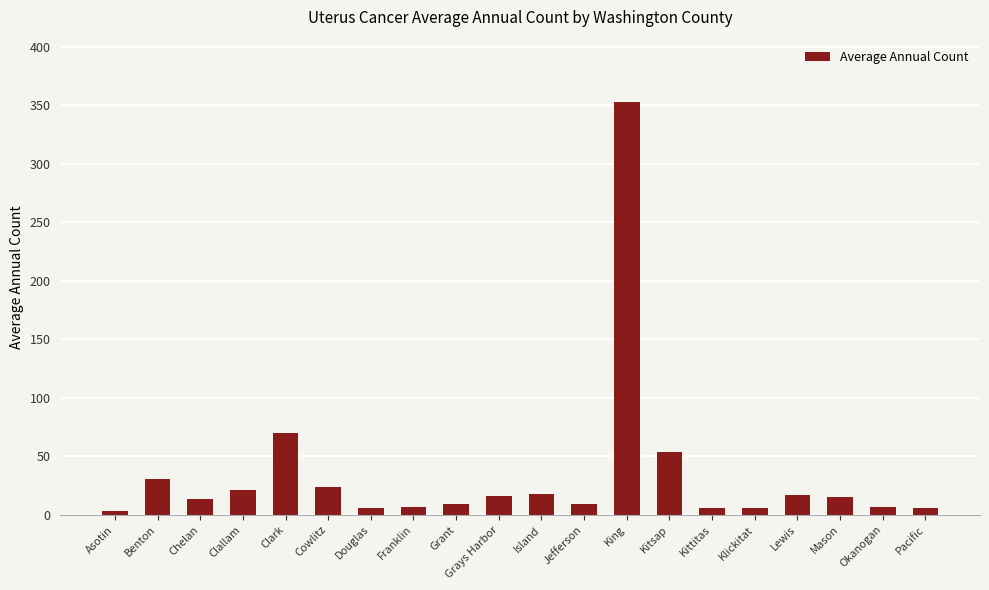

How many bars are there in total?

20